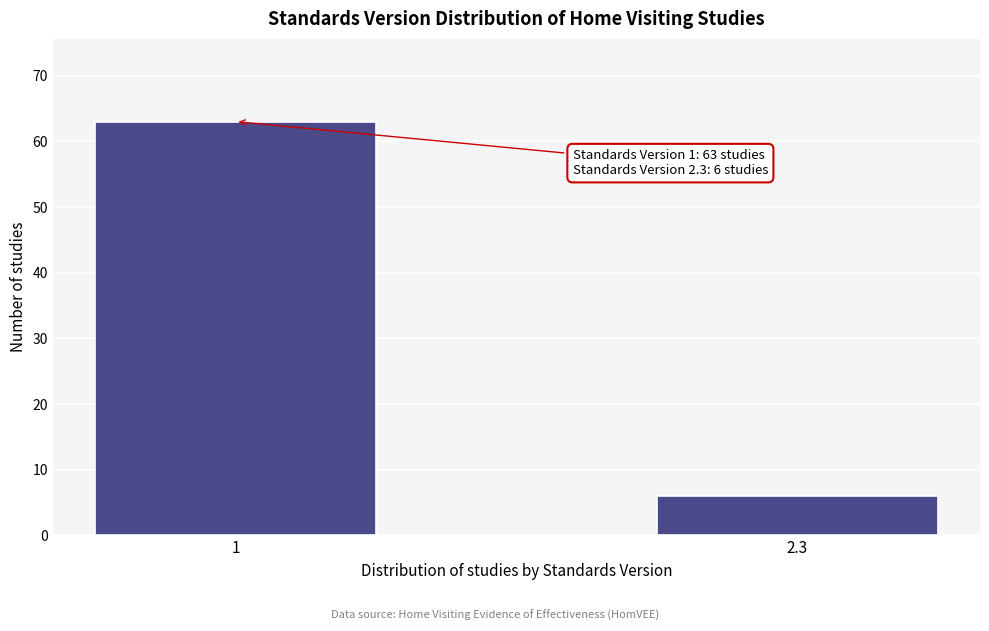

Reading right to left, extract all data points from this chart.

2.3=6	1=63